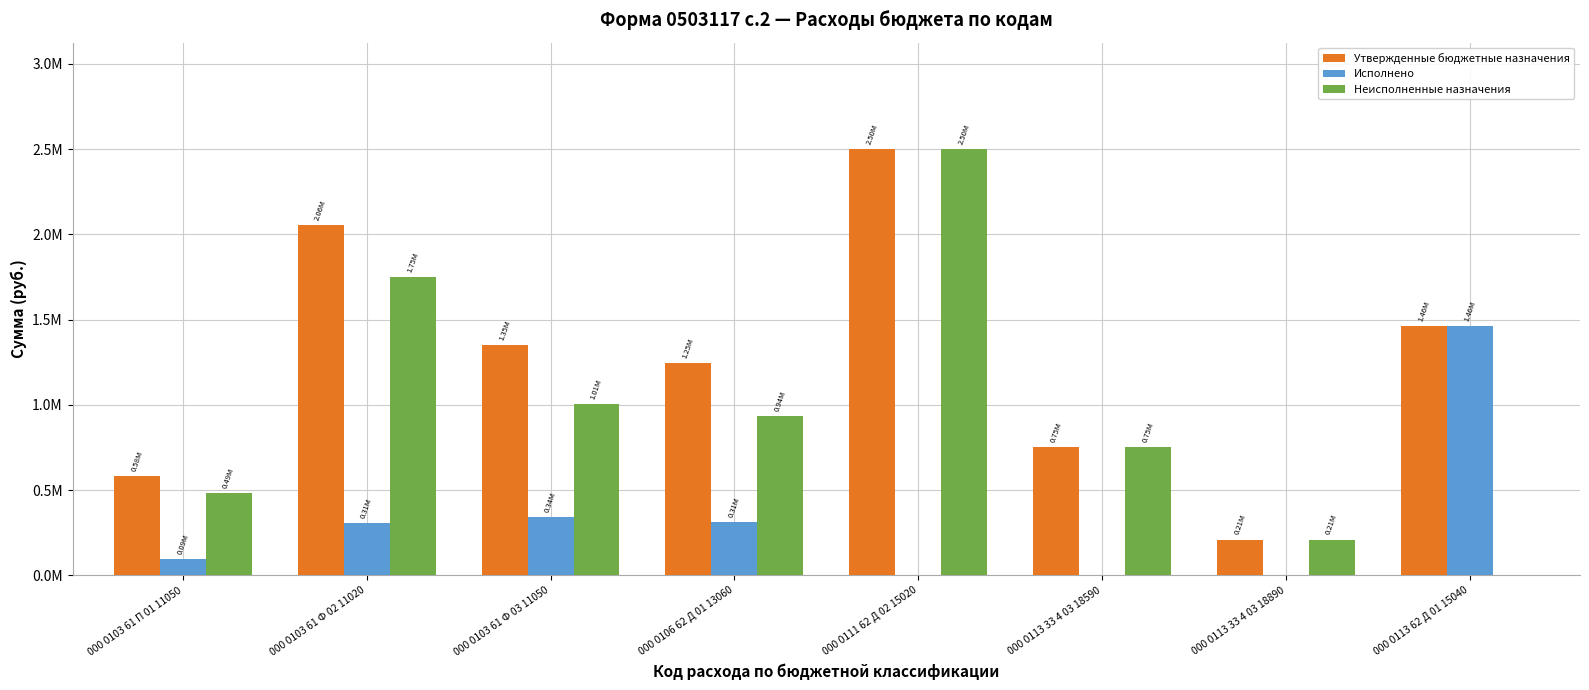

What are all the series names shown in the legend?

Утвержденные бюджетные назначения, Исполнено, Неисполненные назначения